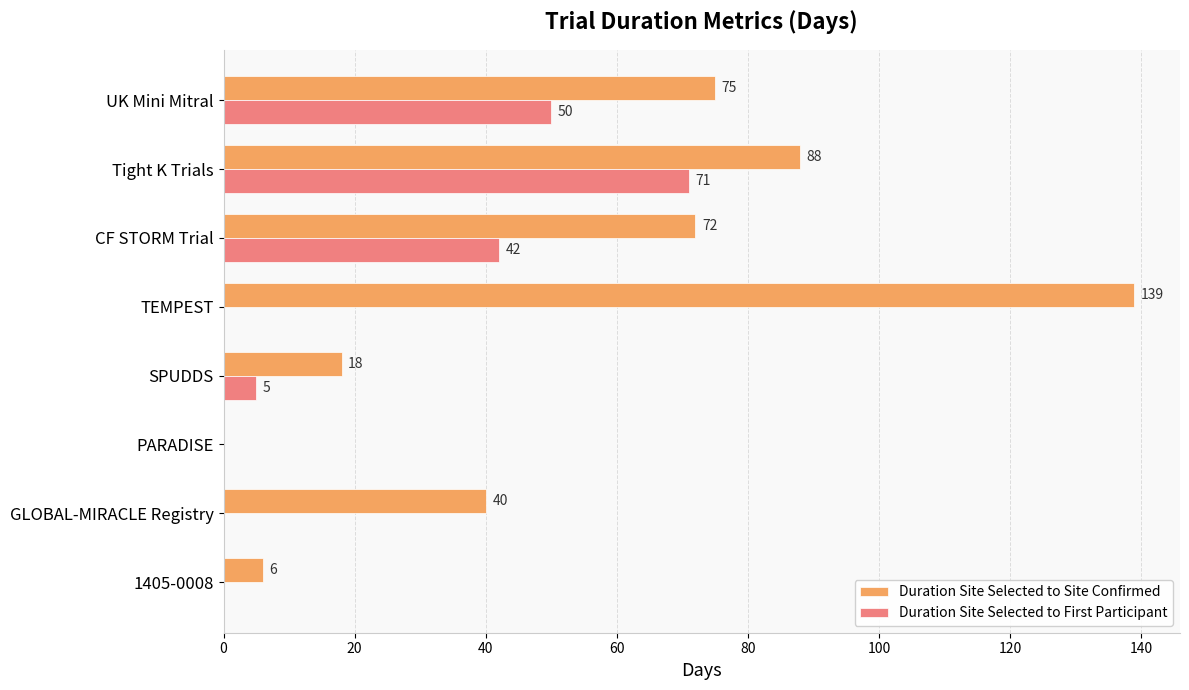

At which label does Duration Site Selected to First Participant reach its peak?

Tight K Trials